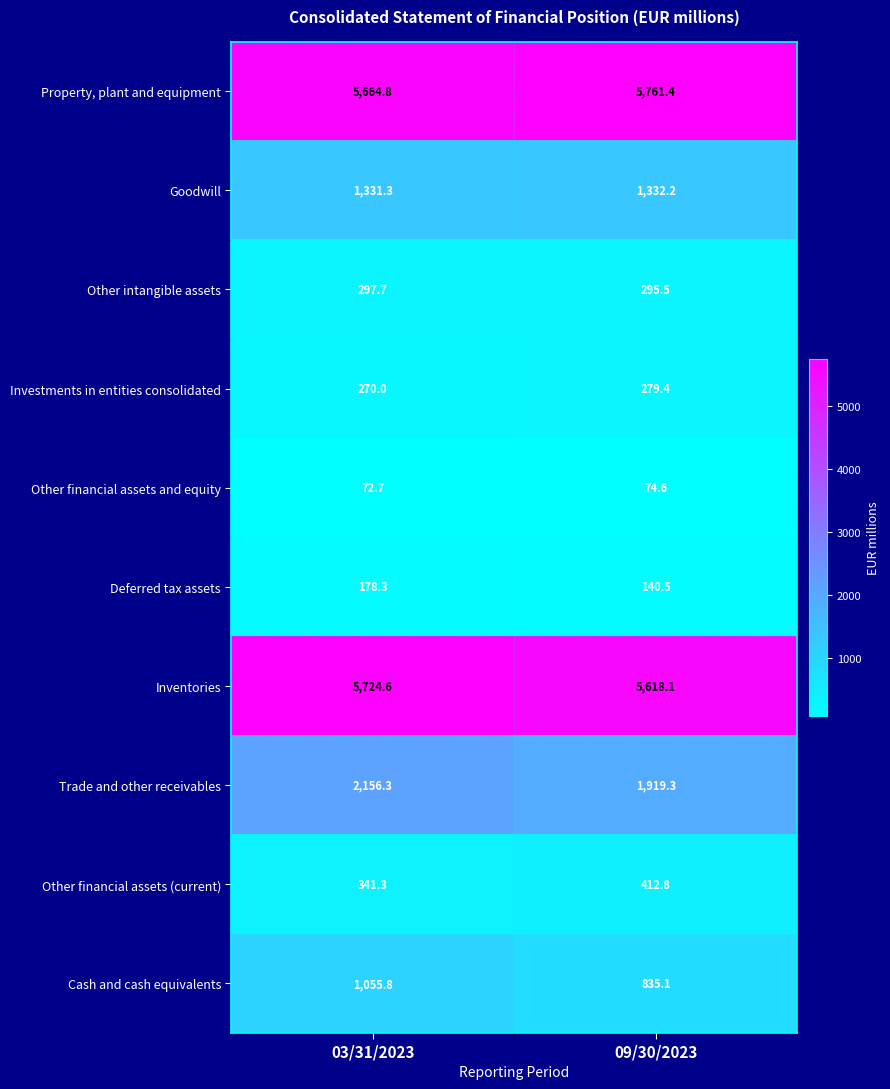

At which category is the sum across all series the highest?

03/31/2023